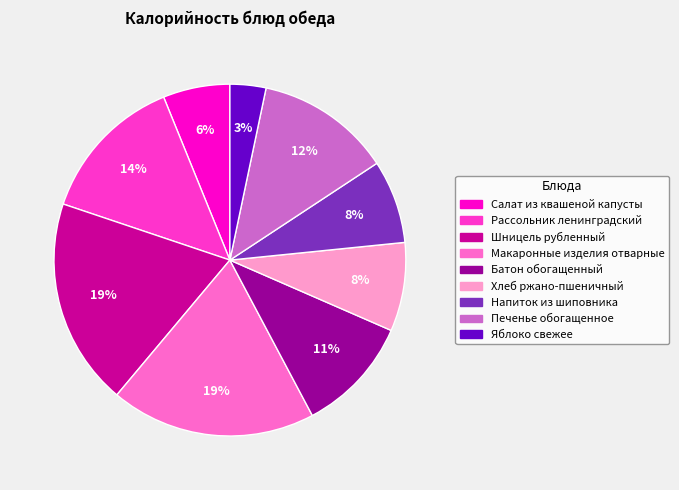

How many segments does this pie chart have?

9